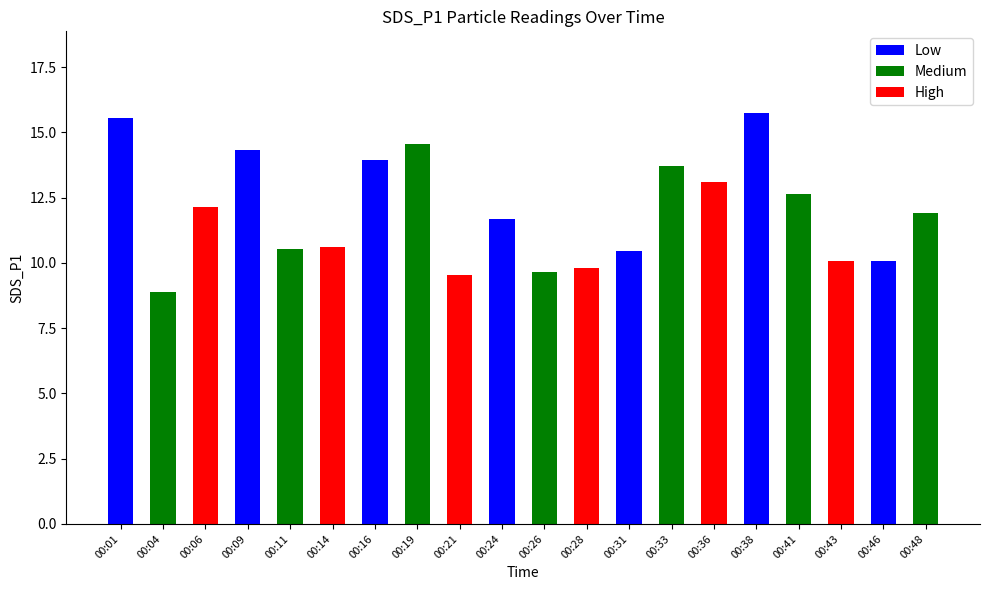

Which has a higher value, 00:26 or 00:14?

00:14